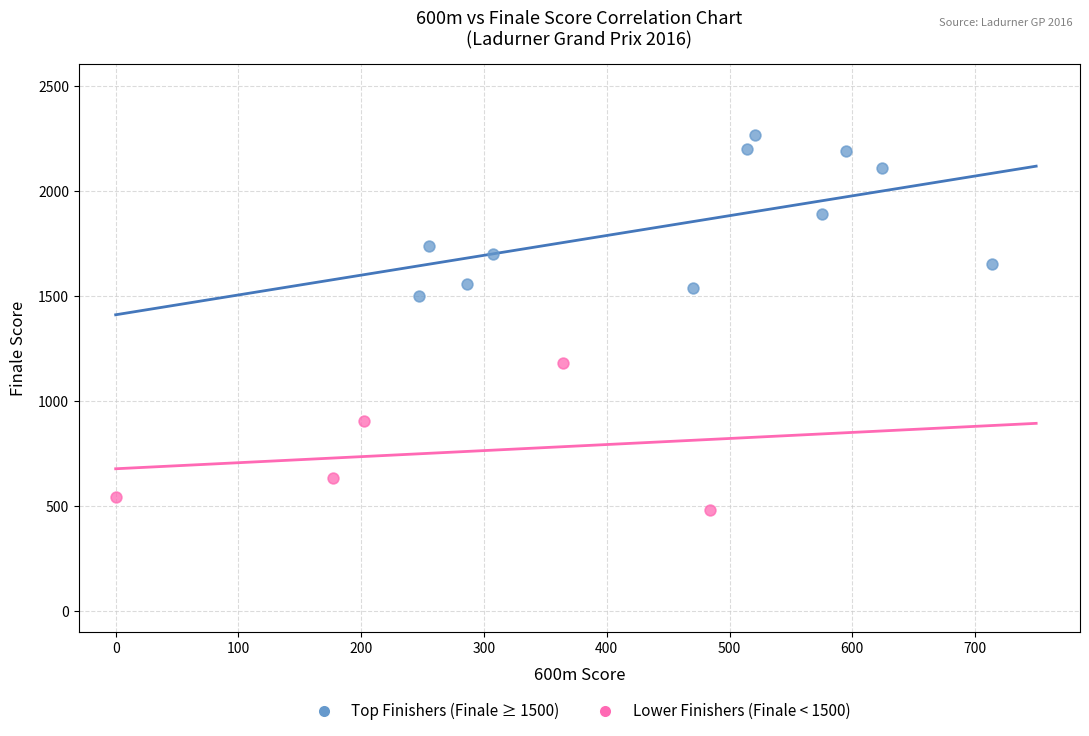

Which series contains the highest Y value?

Top Finishers (Finale ≥ 1500)